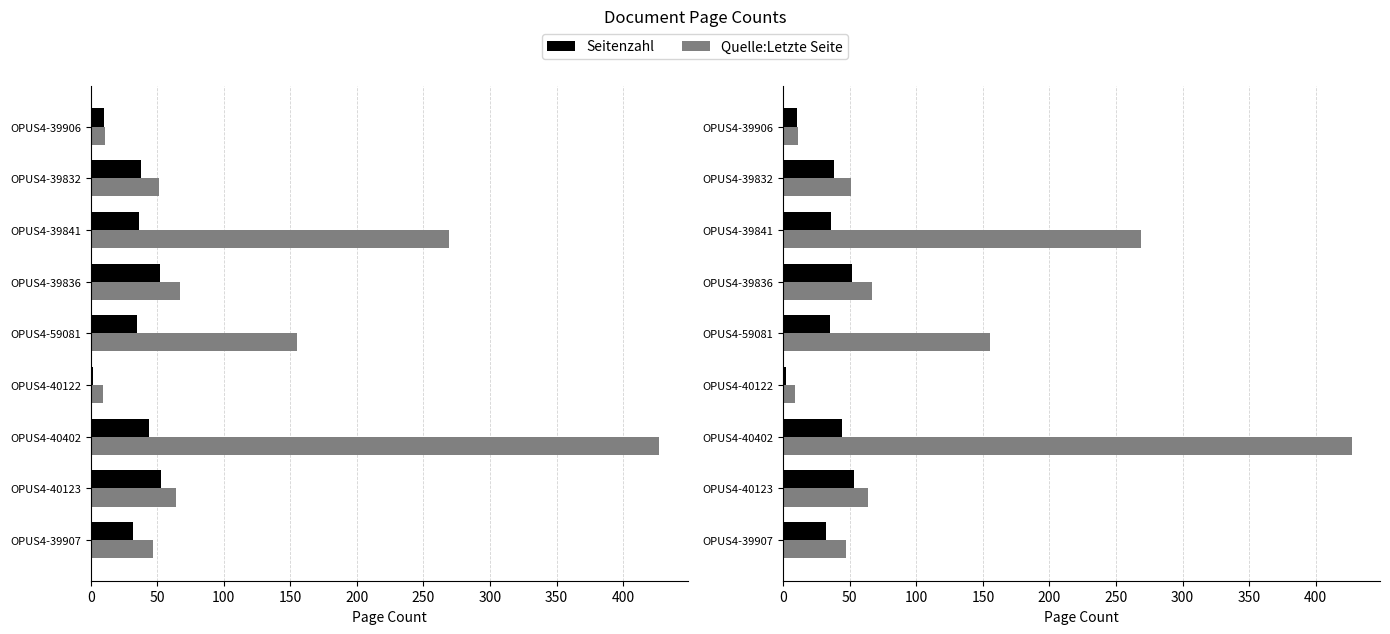

What is the total value across all series at OPUS4-59081?

190